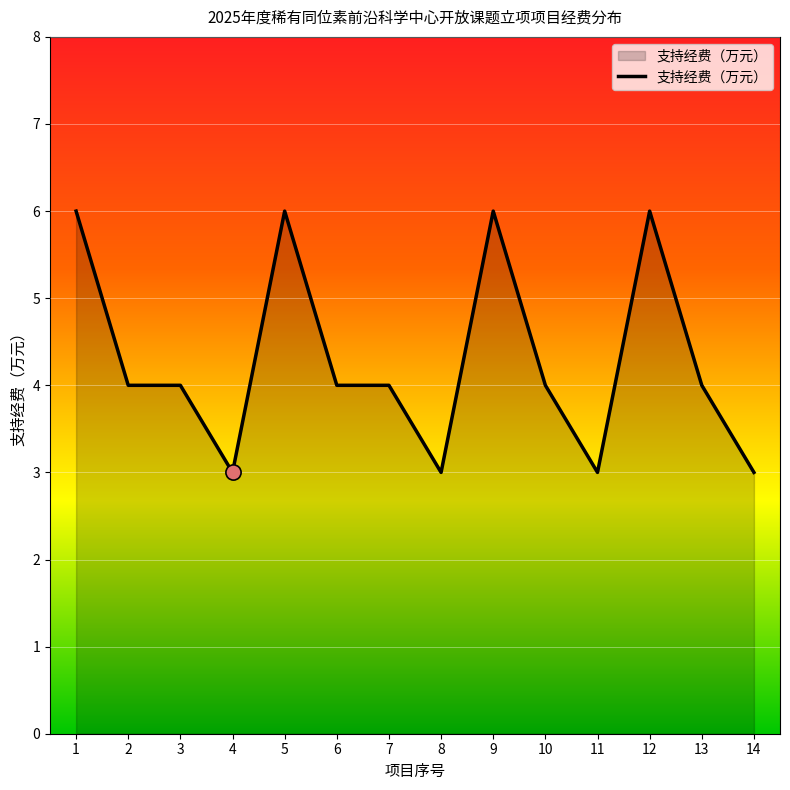

Approximately how many times larger is the value at 6 compared to 5?

0.7